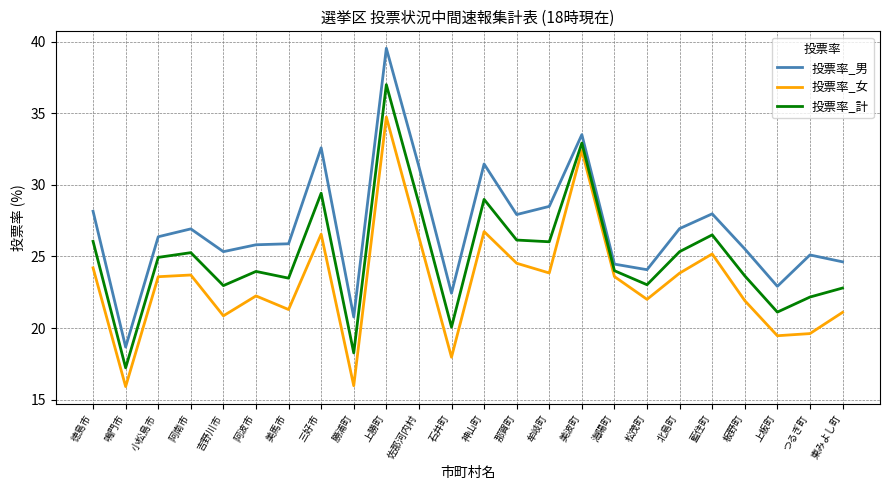

At which category does 投票率_男 reach its first local valley?

鳴門市